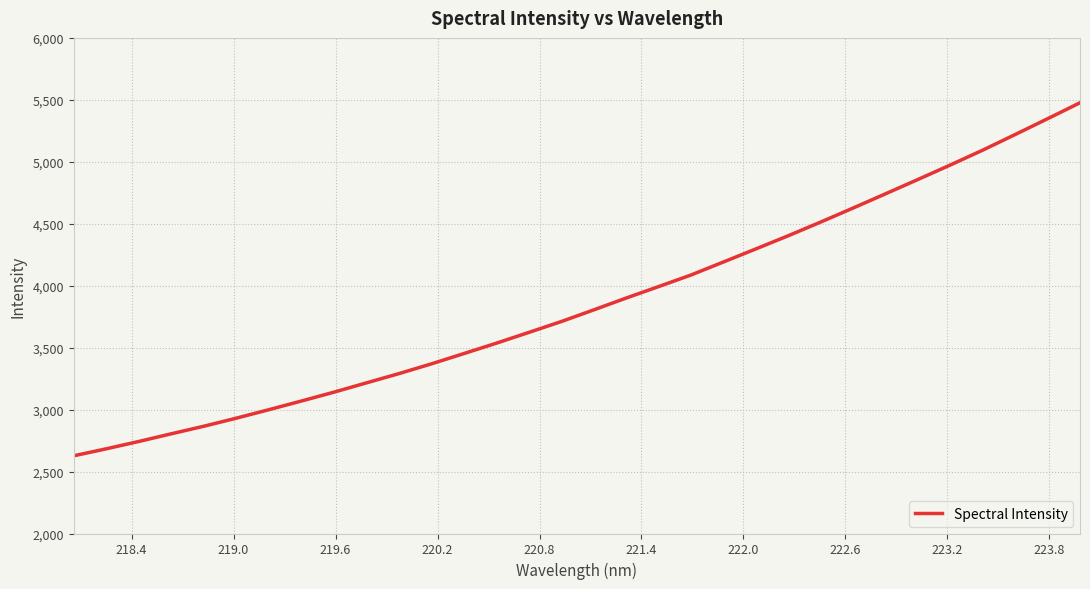

What is the difference between the maximum and minimum values?

2849.3